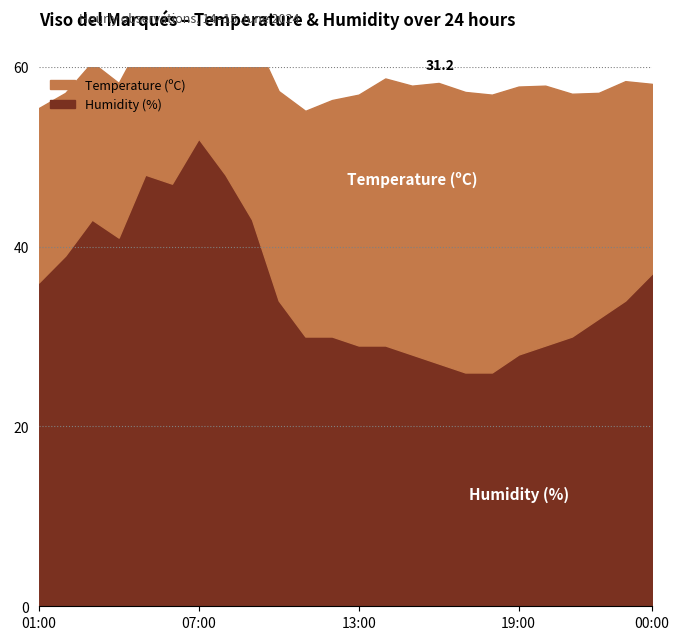

Reading right to left, transcribe all the data shown in this chart.

Temperature (ºC): 00:00=21.1	23:00=24.4	22:00=25.1	21:00=27.0	20:00=28.9	19:00=29.8	18:00=30.9	17:00=31.2	16:00=31.2	15:00=29.9	14:00=29.7	13:00=27.9	12:00=26.3	11:00=25.1	10:00=23.3	09:00=20.7	08:00=17.2	07:00=14.9	06:00=15.6	05:00=15.7	04:00=17.2	03:00=17.5	02:00=18.1	01:00=19.4
Humidity (%): 00:00=37.0	23:00=34.0	22:00=32.0	21:00=30.0	20:00=29.0	19:00=28.0	18:00=26.0	17:00=26.0	16:00=27.0	15:00=28.0	14:00=29.0	13:00=29.0	12:00=30.0	11:00=30.0	10:00=34.0	09:00=43.0	08:00=48.0	07:00=52.0	06:00=47.0	05:00=48.0	04:00=41.0	03:00=43.0	02:00=39.0	01:00=36.0